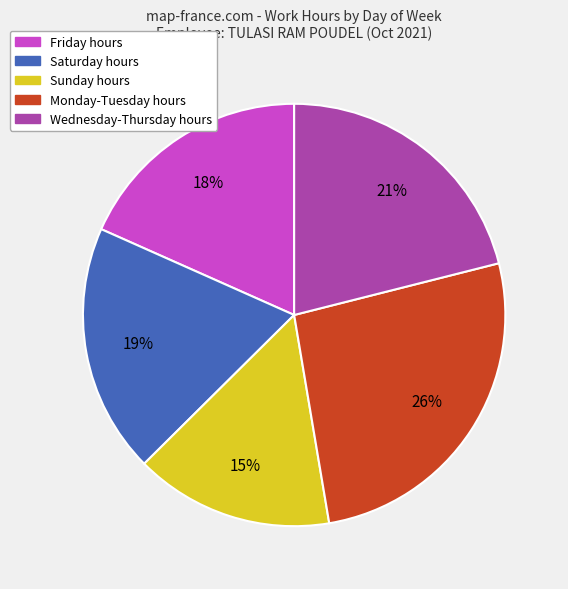

Is there any slice that represents more than half of the pie?

No